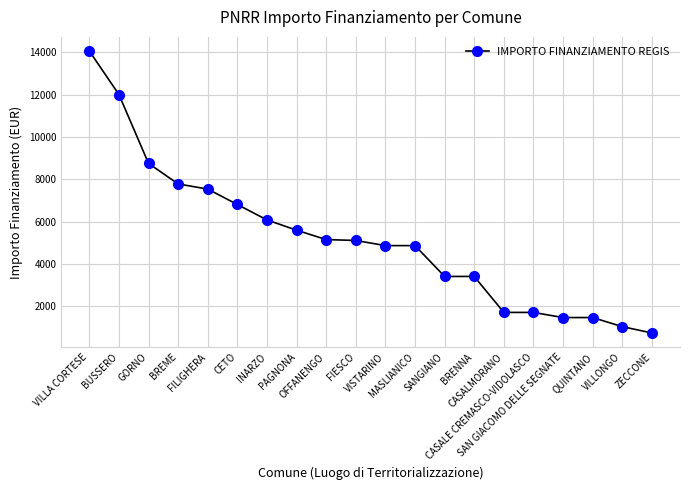

How many values are below 5103?

10